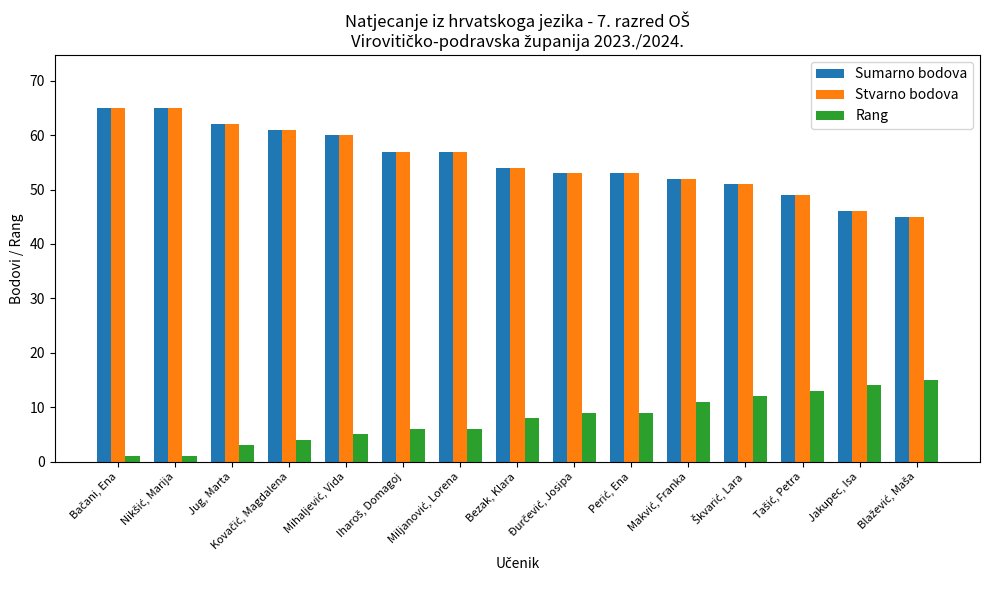

What is the smallest value displayed?

1